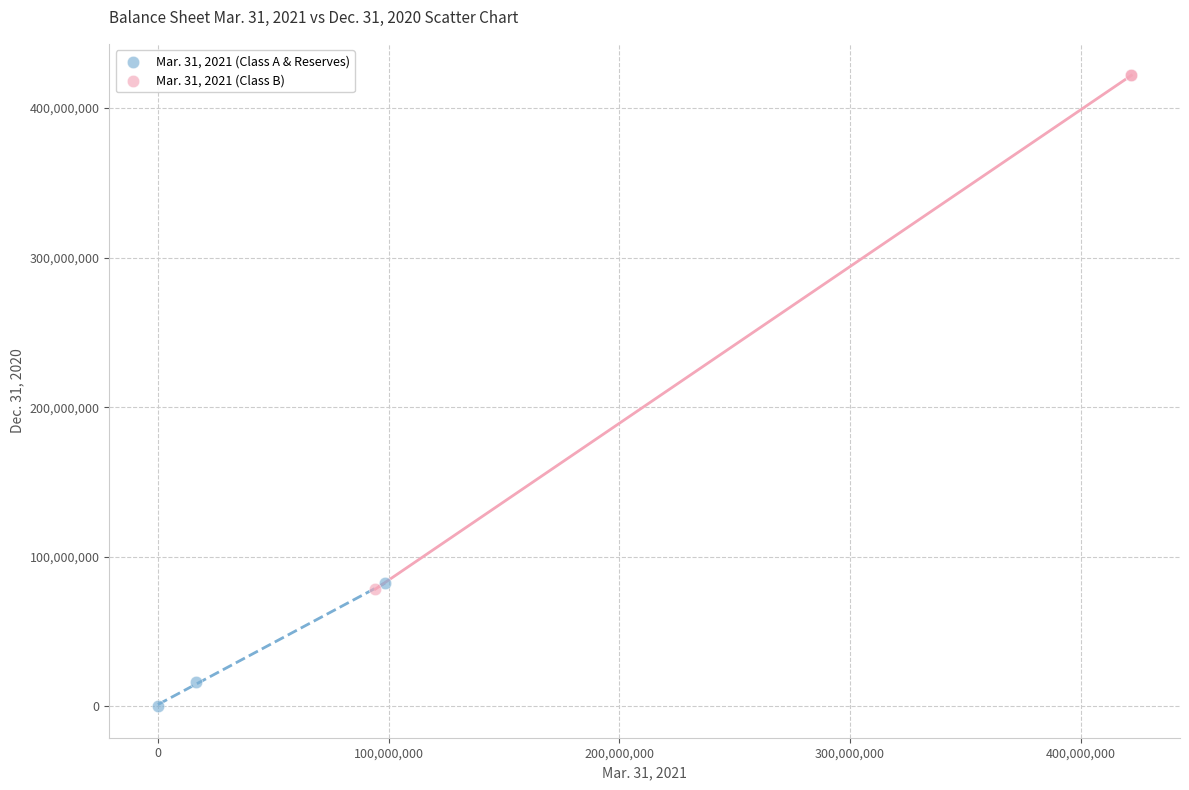

Which series reaches the minimum Y coordinate?

Mar. 31, 2021 (Class A & Reserves)